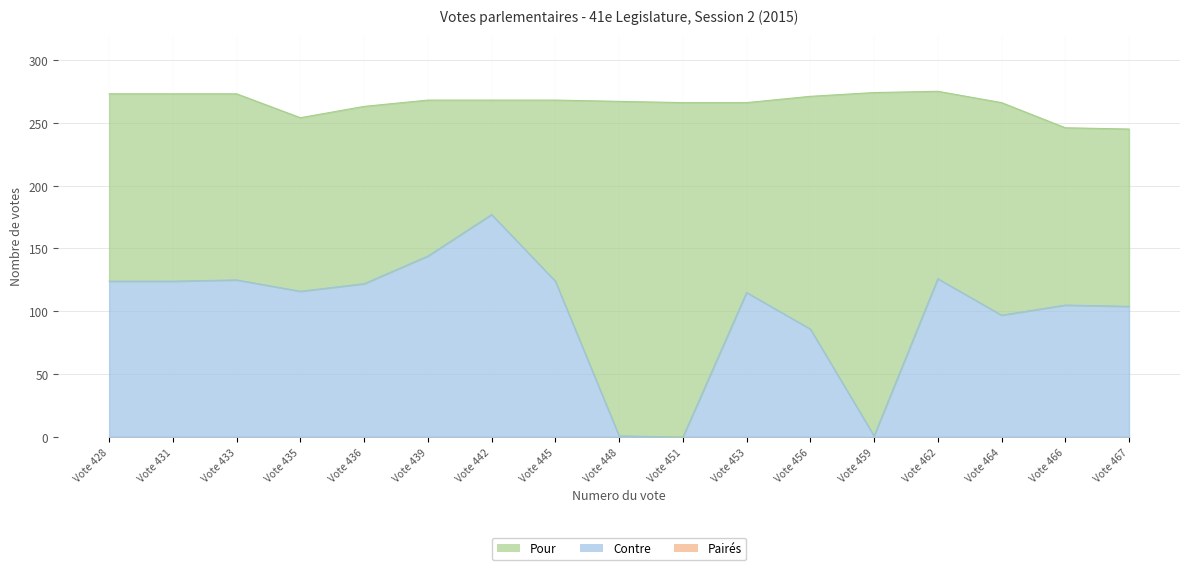

At which category is the sum across all series the highest?

Vote 462